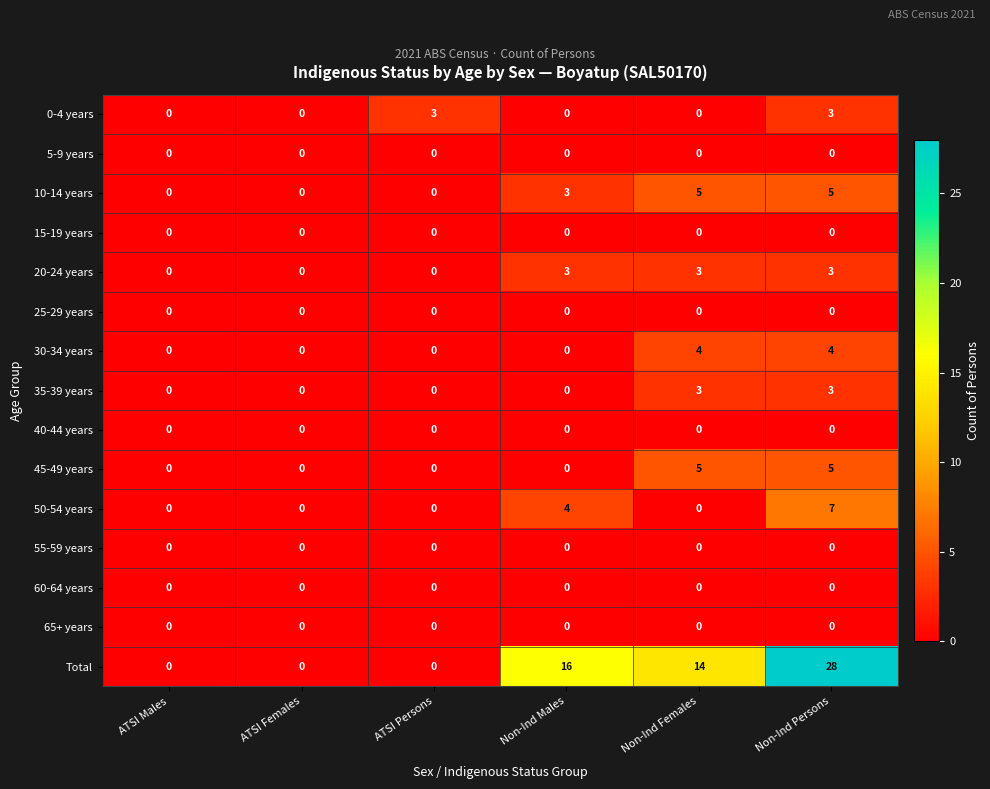

What is the highest value of the Total series?

28